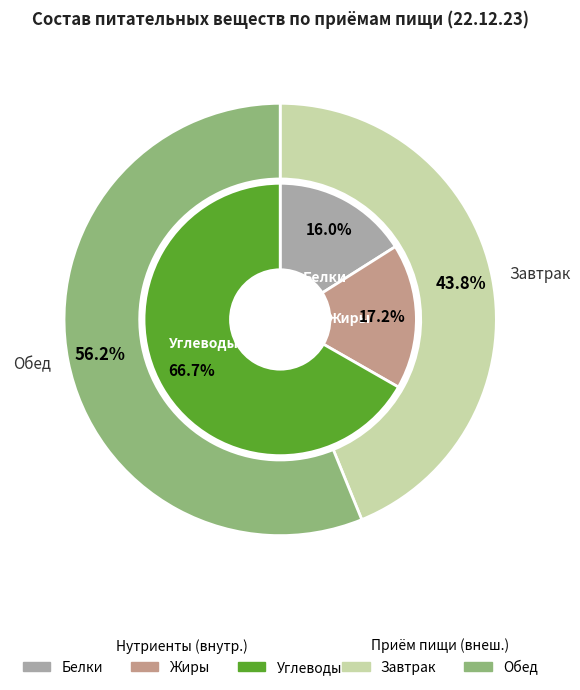

True or false: Обед accounts for 68% of the total.

False